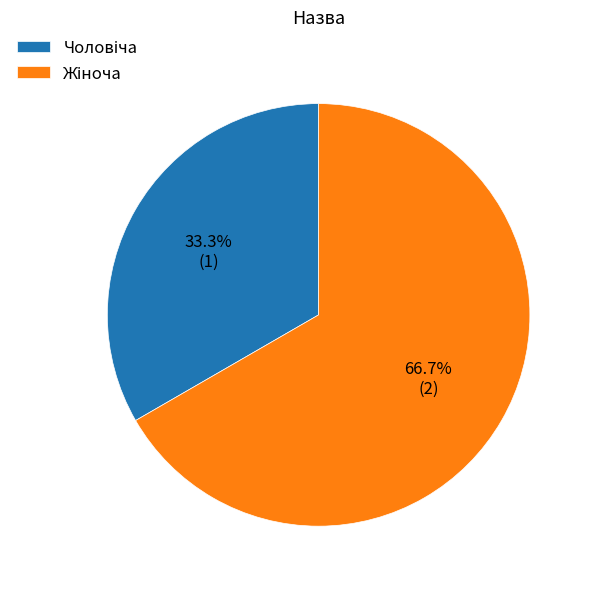

Count the number of slices in the pie.

2